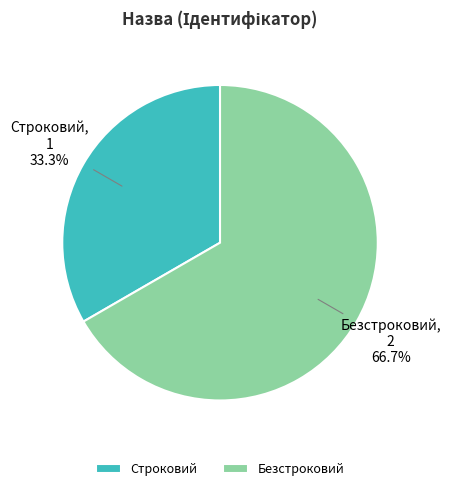

How many slices are in this pie chart?

2